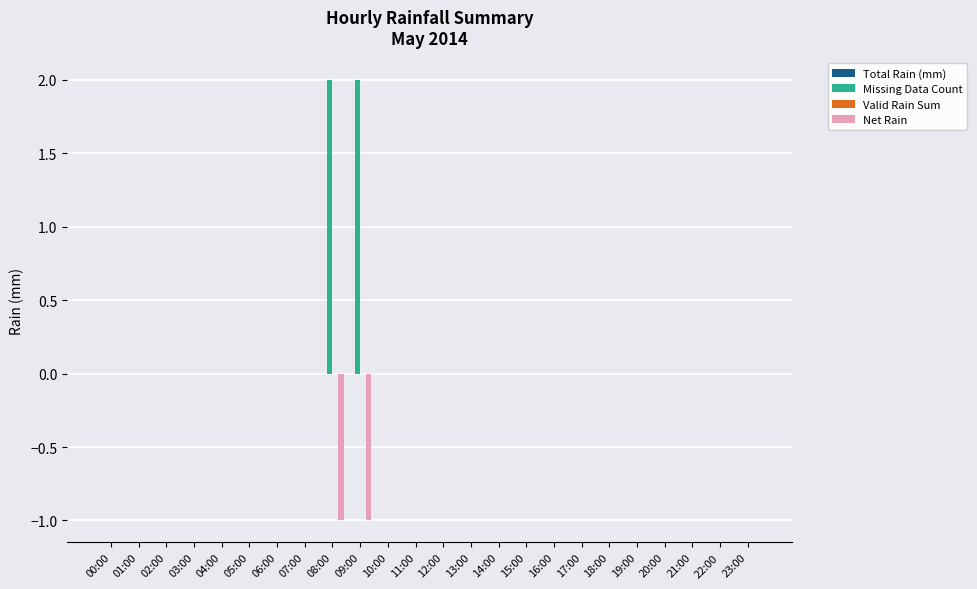

Which series has the largest total across all categories?

Missing Data Count